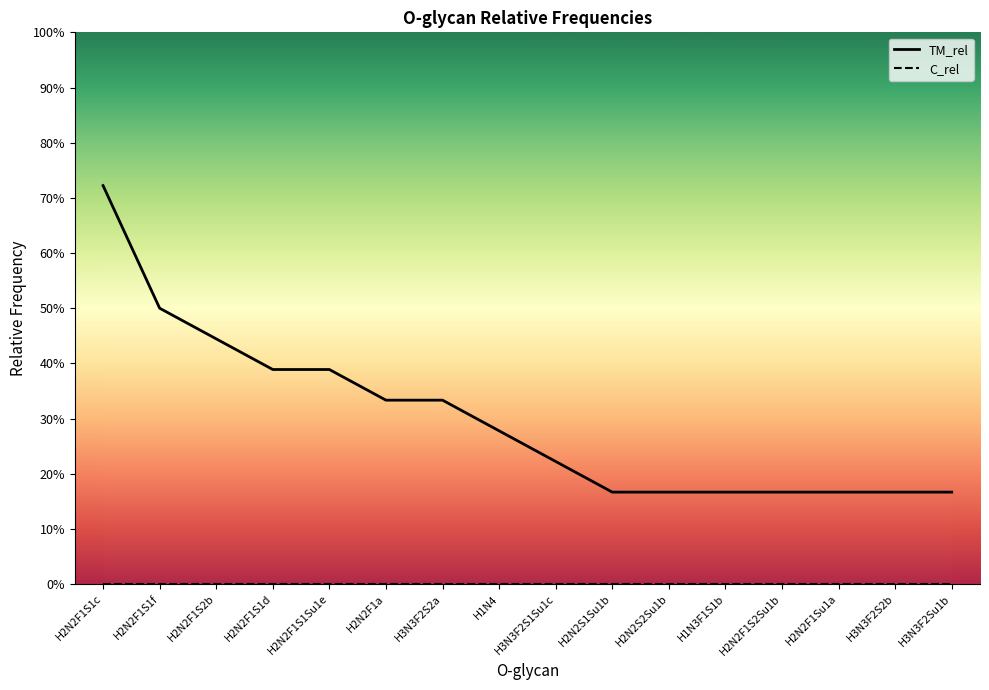

What are all the series names shown in the legend?

TM_rel, C_rel